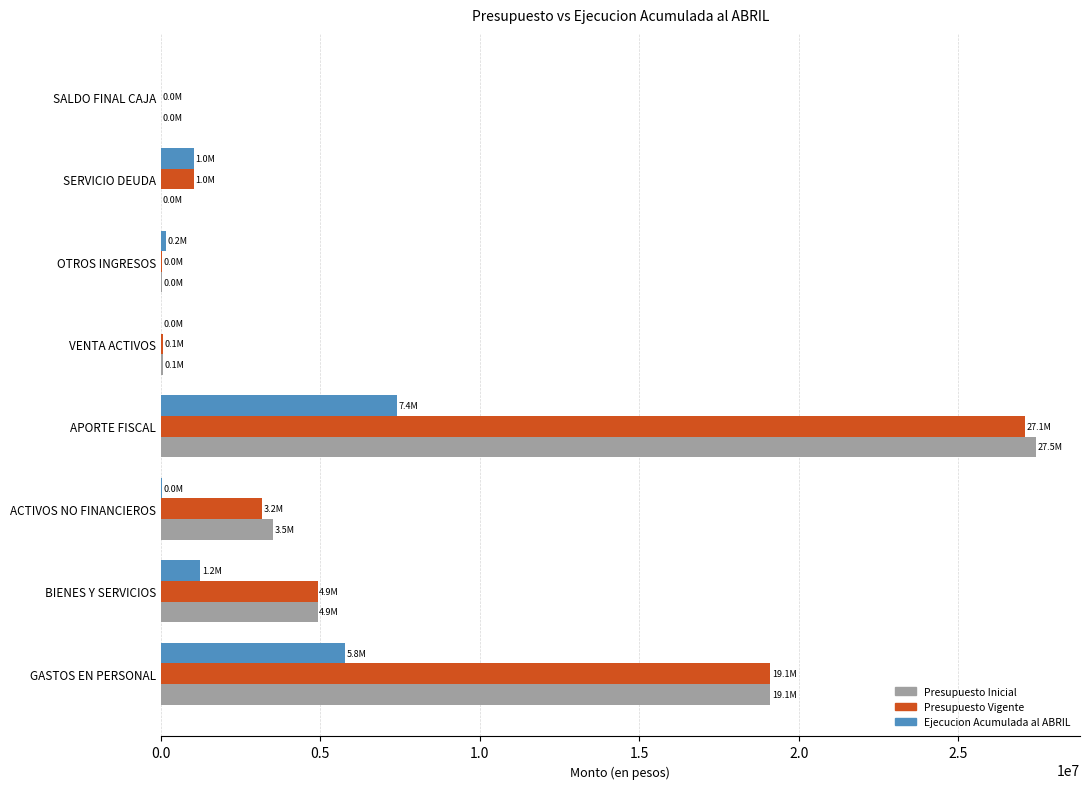

Where is Presupuesto Vigente nearest to the value 13551113?

GASTOS EN PERSONAL